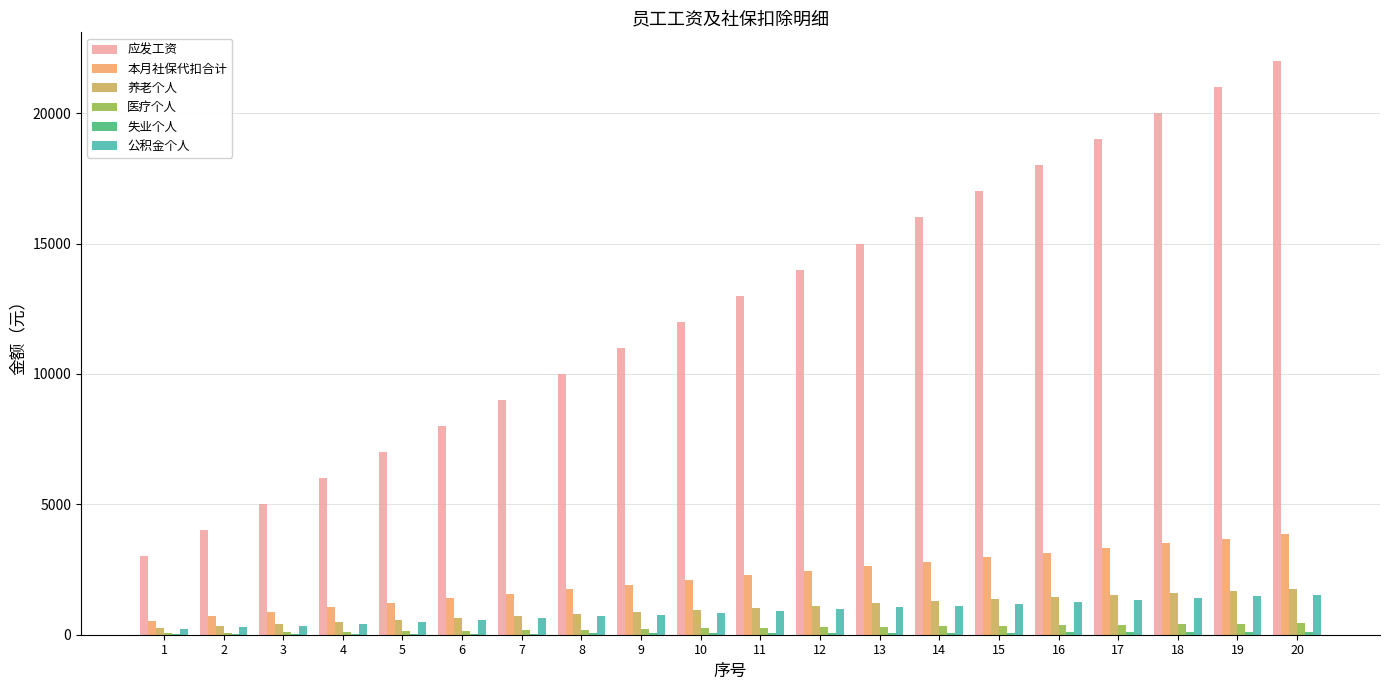

Which series has the largest total across all categories?

应发工资